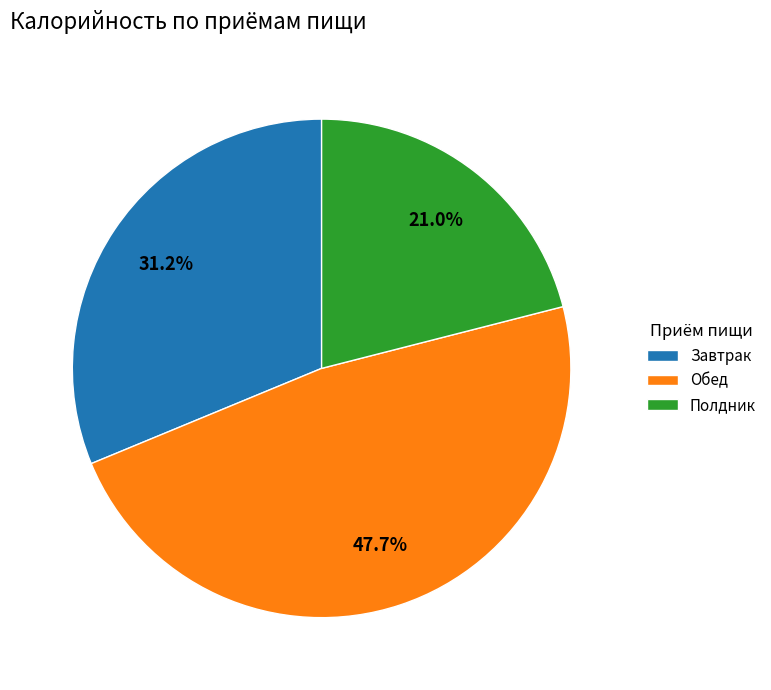

Between Обед and Полдник, which is larger?

Обед